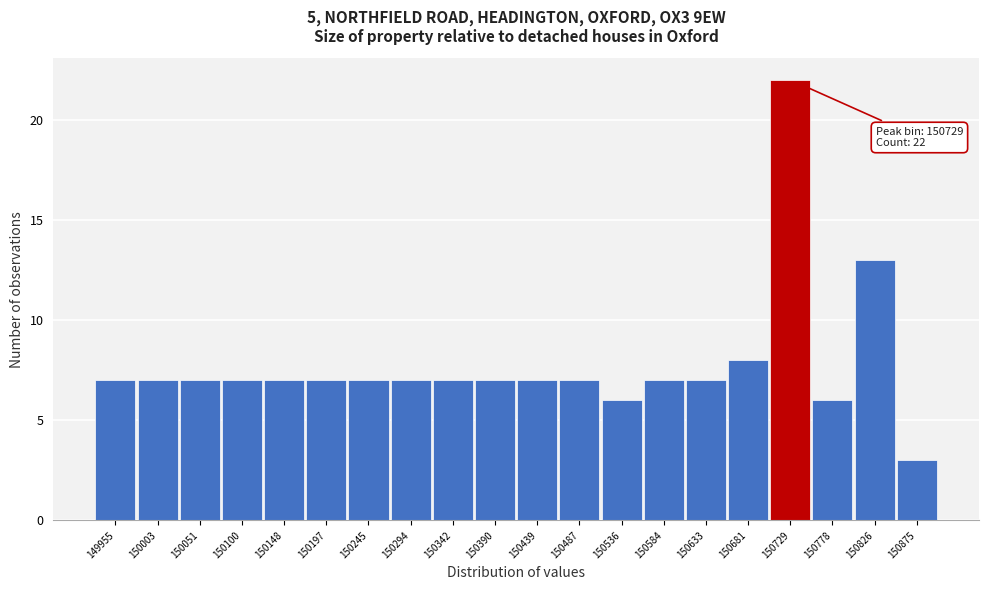

Reading left to right, list all the values displayed in this chart.

7	7	7	7	7	7	7	7	7	7	7	7	6	7	7	8	22	6	13	3